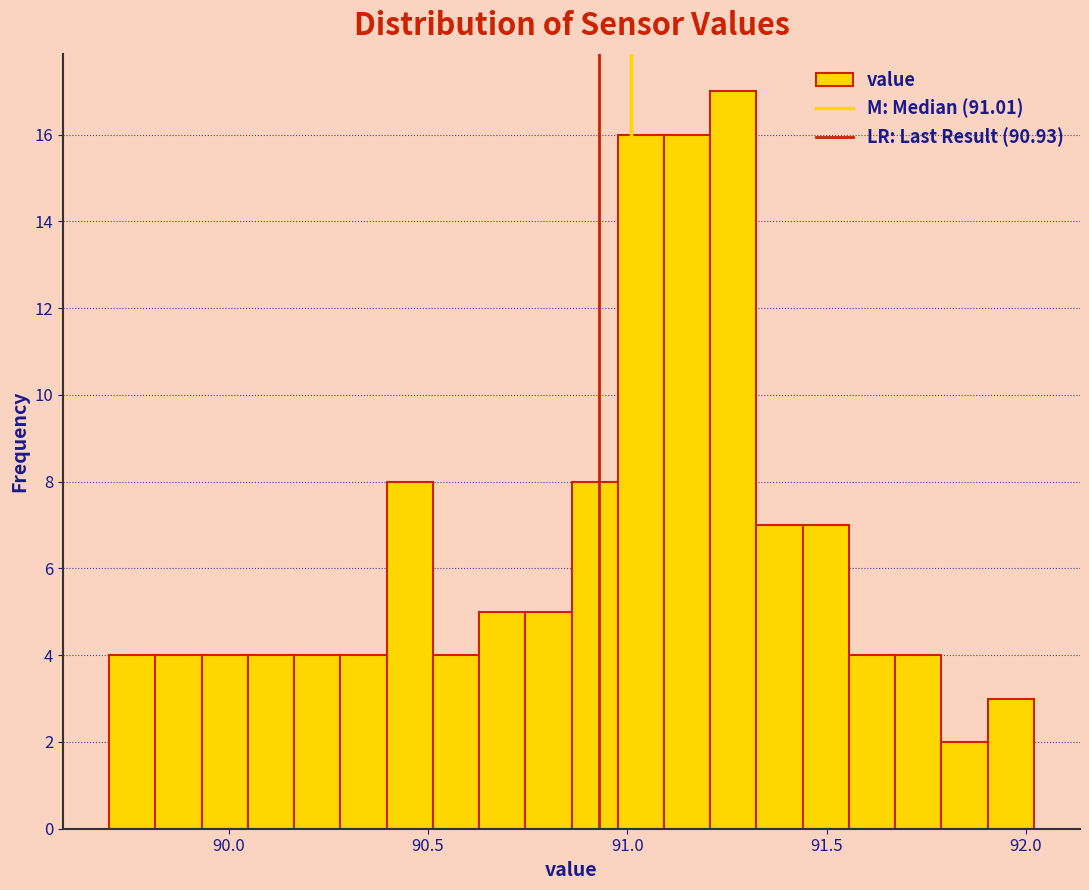

Read against the x-axis, roughly where is the centre of the tallest bar?

91.25